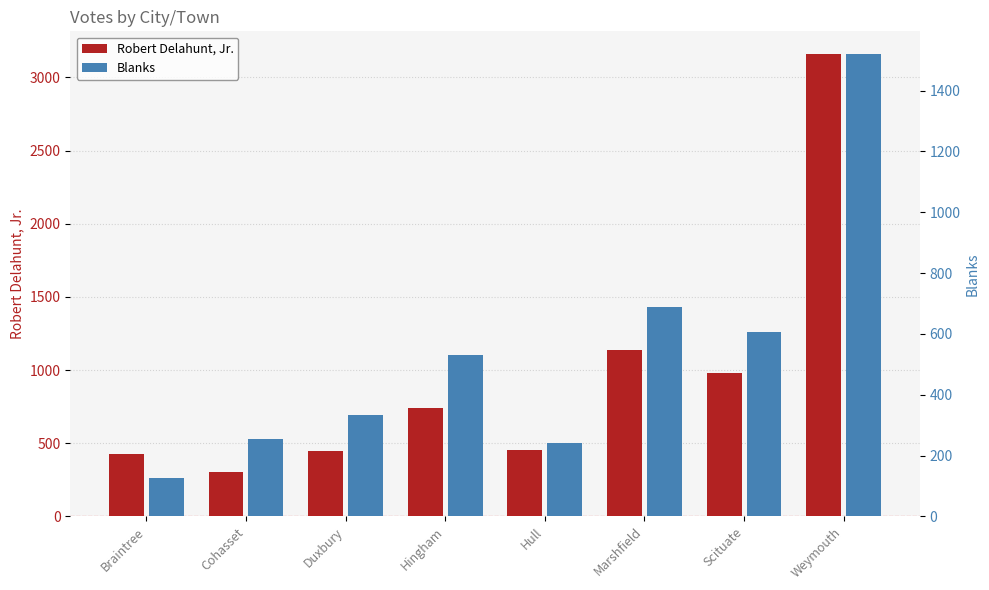

What is the difference between the maximum and minimum values in the Robert Delahunt, Jr. series?

2855